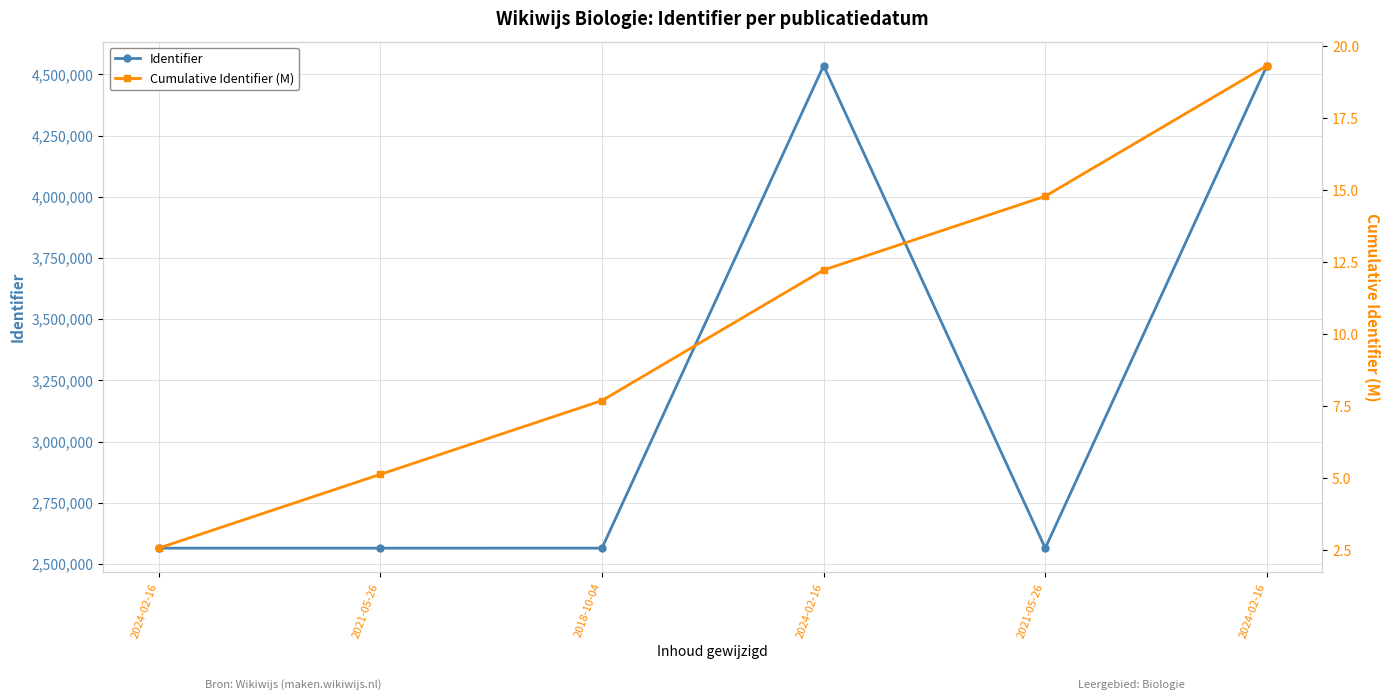

What is the label of the 4th point from the right?

2018-10-04